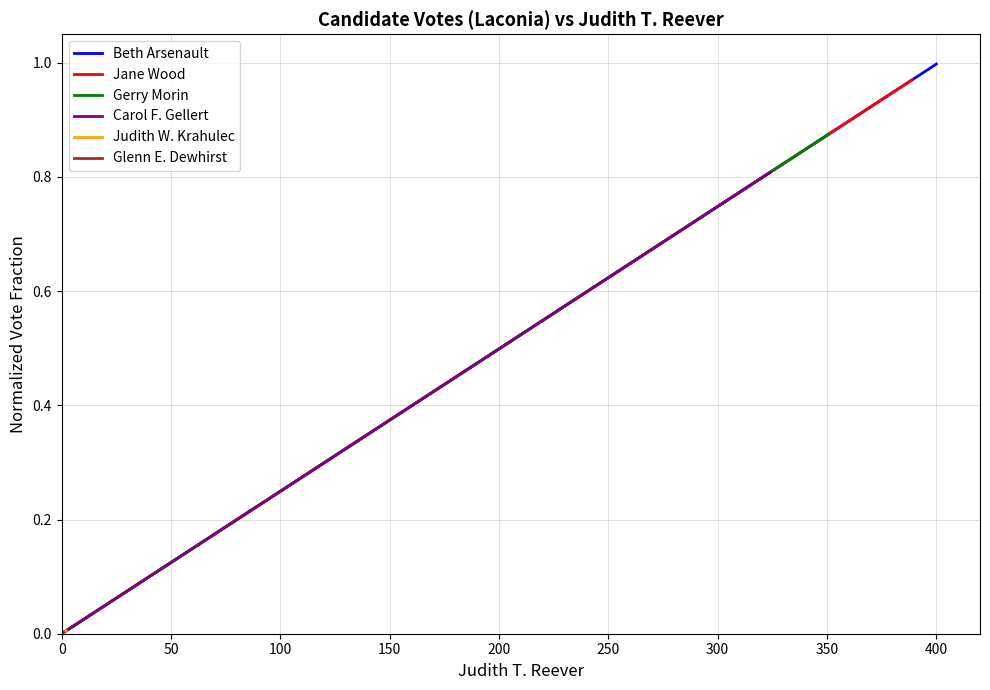

True or false: Carol F. Gellert has a value of 0.0 at 0.

True